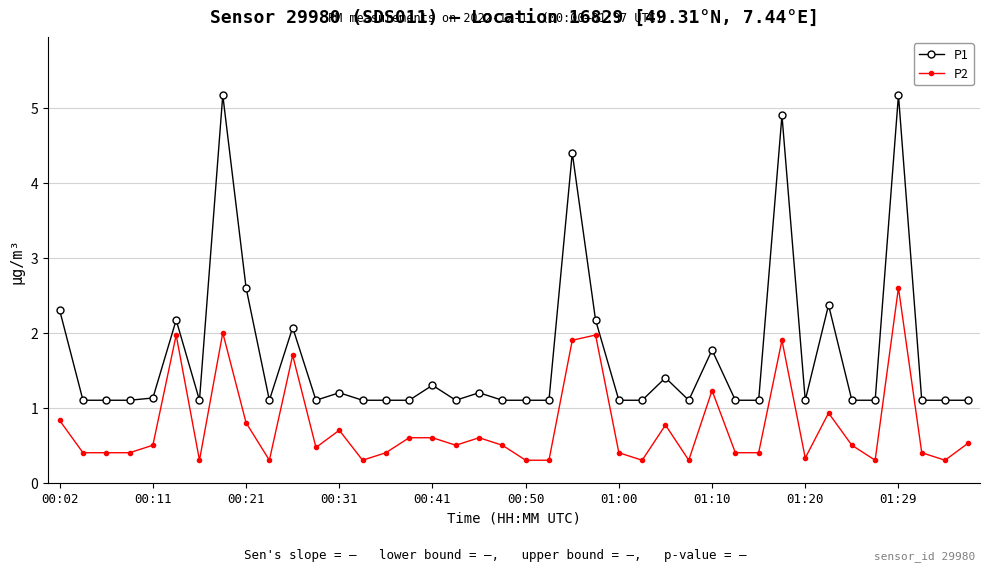

What is the value of the P1 point at the 35th from the left?

1.1